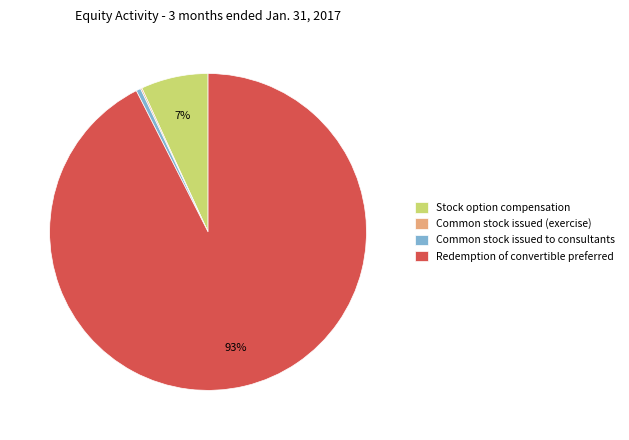

The Common stock issued to consultants slice represents 0% of the pie. True or false?

True